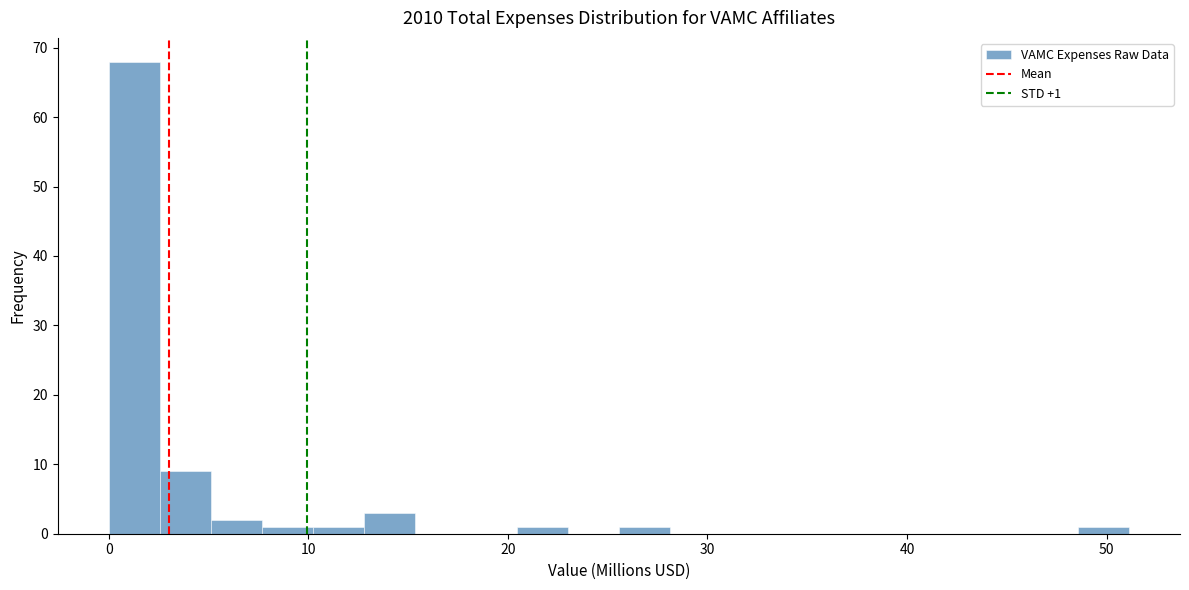

Around what value on the x-axis is the tallest bar? Give the approximate position of its centre, as read against the axis.

1